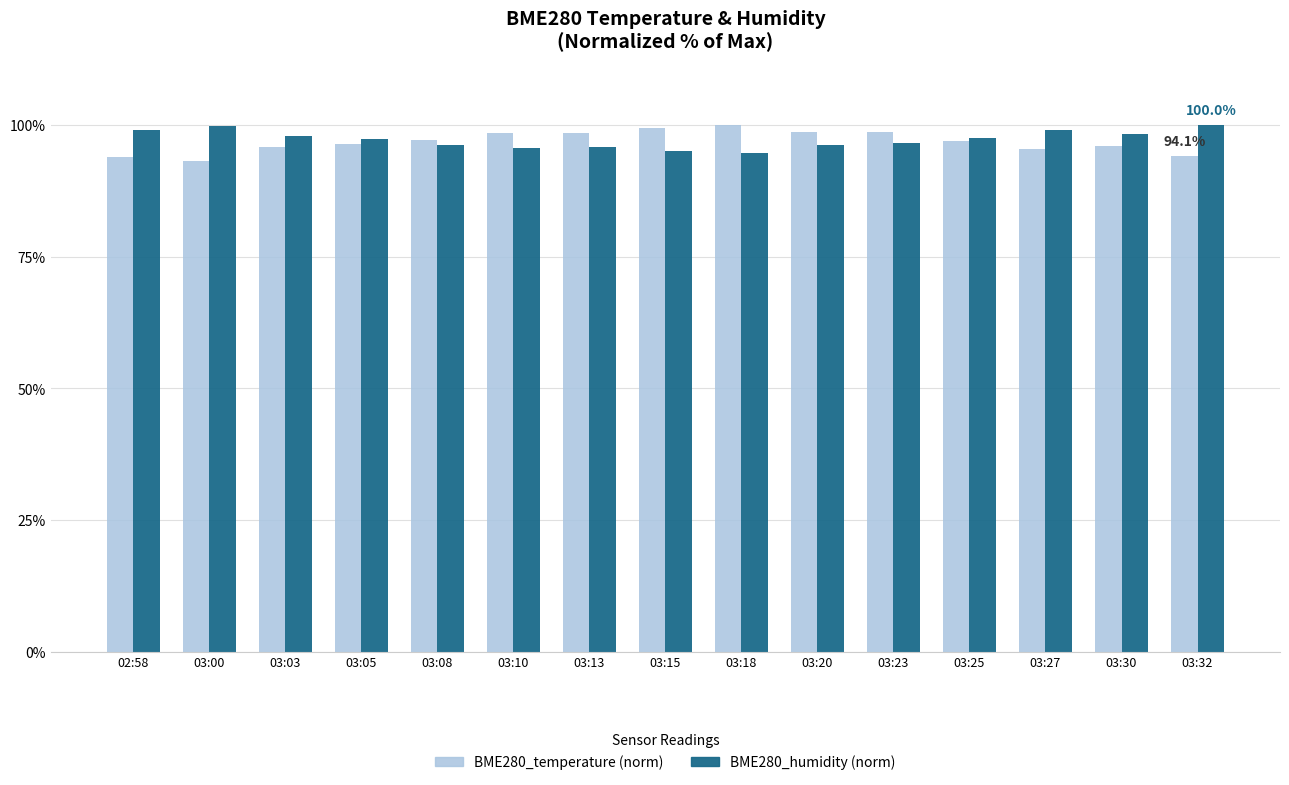

What is the lowest value of the BME280_humidity (norm) series?

94.7